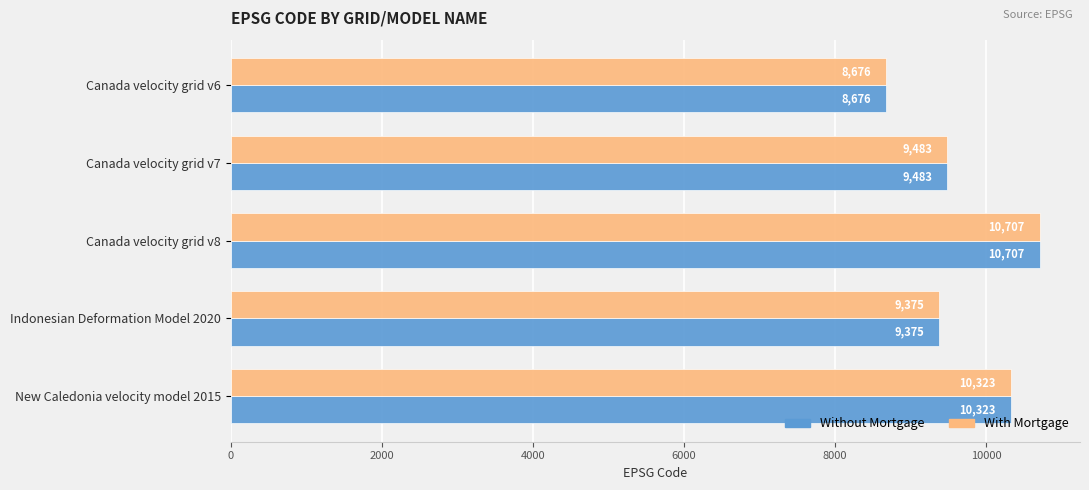

The value of With Mortgage at Indonesian Deformation Model 2020 is 9375. True or false?

True